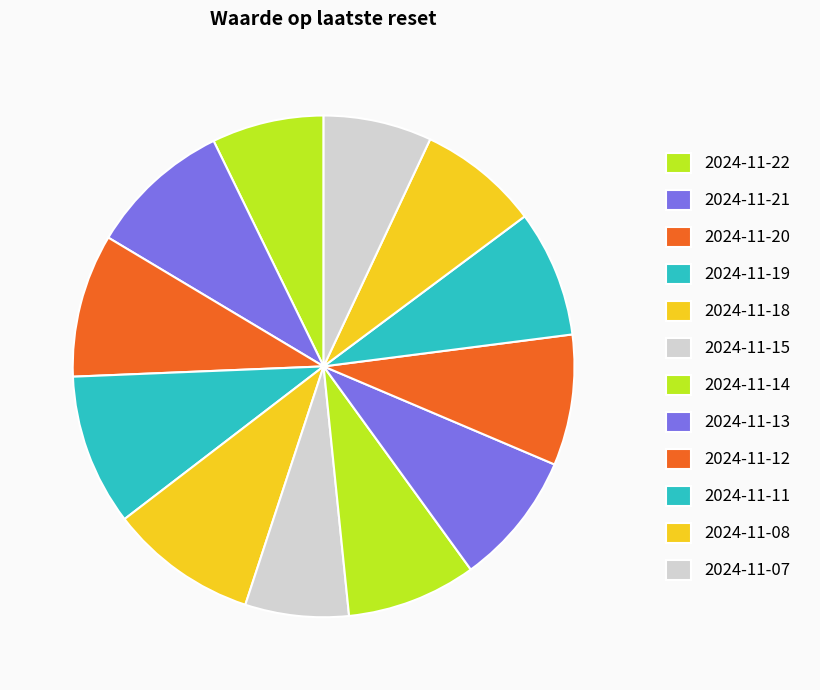

Which category has the biggest portion of the pie?

2024-11-19